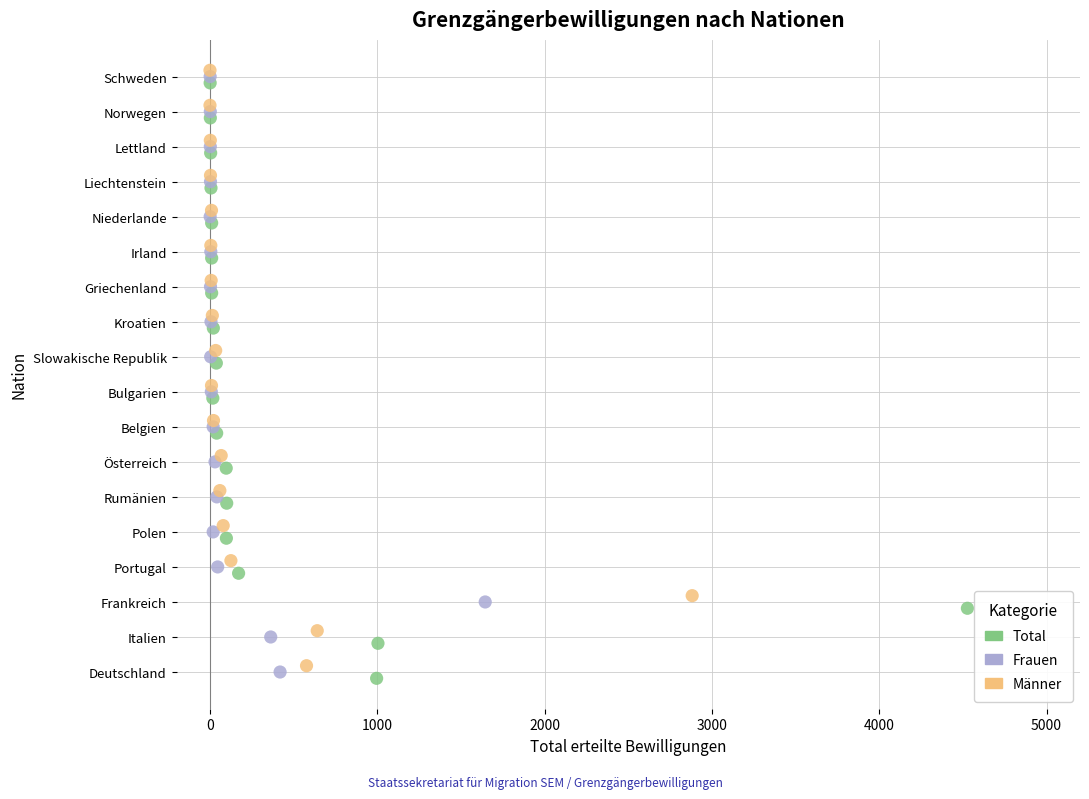

Which series reaches the minimum Y coordinate?

Total